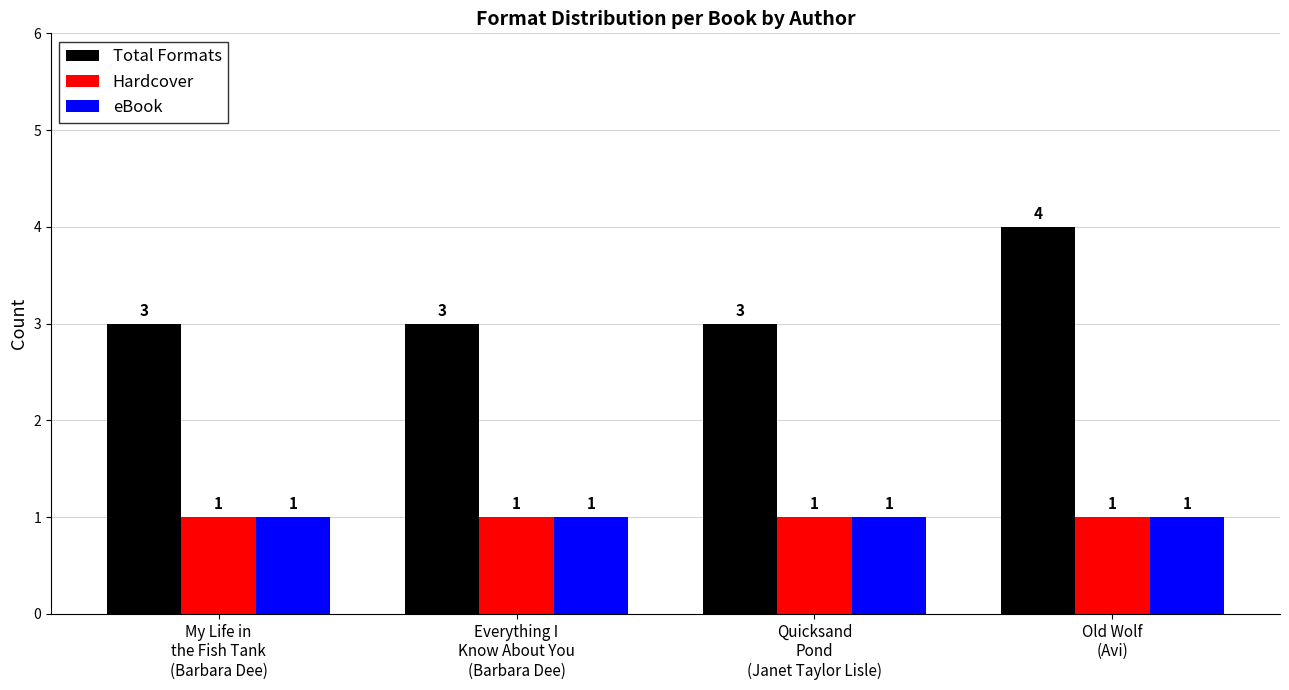

Which series has the widest spread of values?

Total Formats